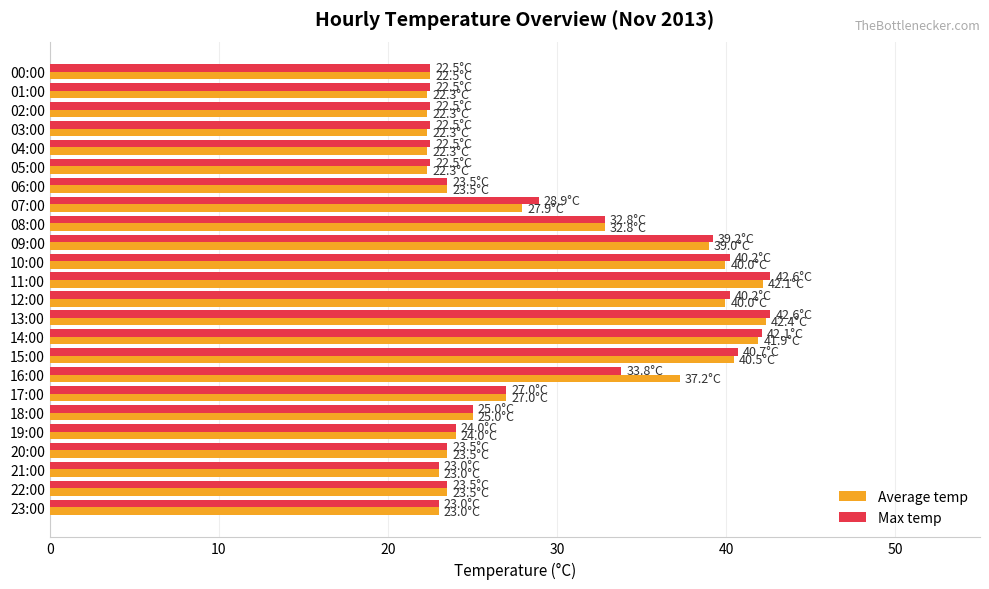

What is the average value of the Max temp series?

29.6